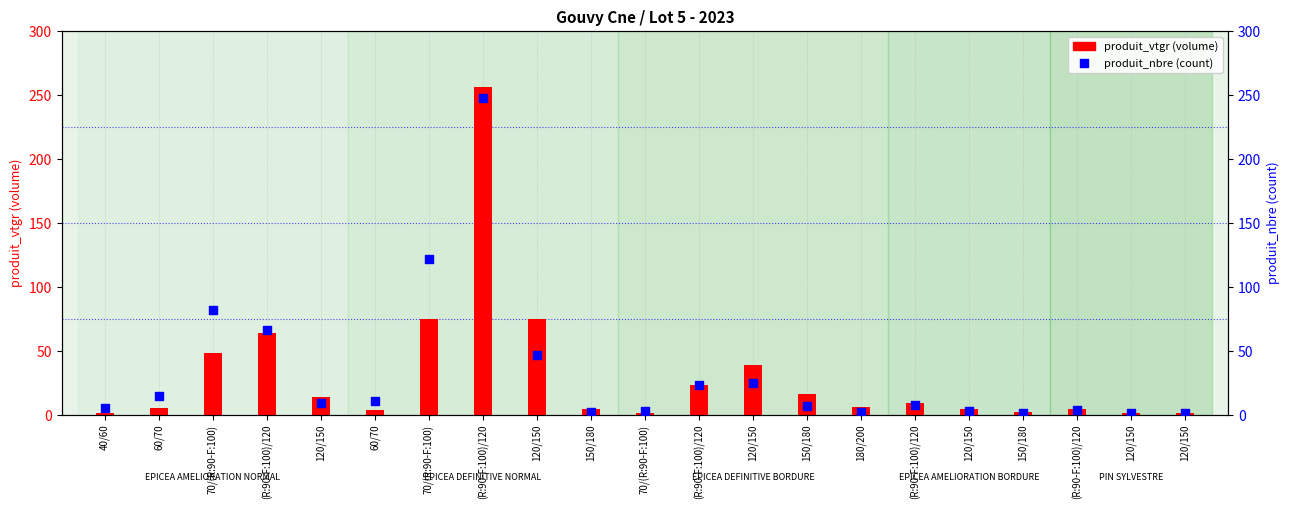

What are all the series names shown in the legend?

produit_vtgr (volume), produit_nbre (count)